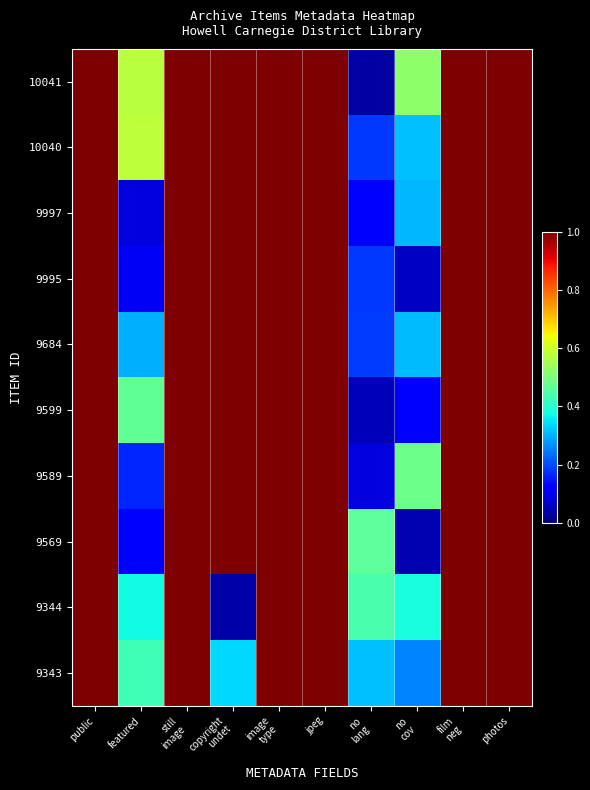

Reading left to right, extract all data points from this chart.

10041: public=1.0	featured=0.6	still
image=1.0	copyright
undet=1.0	image
type=1.0	jpeg=1.0	no
lang=0.0	no
cov=0.5	film
neg=1.0	photos=1.0
10040: public=1.0	featured=0.6	still
image=1.0	copyright
undet=1.0	image
type=1.0	jpeg=1.0	no
lang=0.2	no
cov=0.3	film
neg=1.0	photos=1.0
9997: public=1.0	featured=0.1	still
image=1.0	copyright
undet=1.0	image
type=1.0	jpeg=1.0	no
lang=0.1	no
cov=0.3	film
neg=1.0	photos=1.0
9995: public=1.0	featured=0.1	still
image=1.0	copyright
undet=1.0	image
type=1.0	jpeg=1.0	no
lang=0.2	no
cov=0.1	film
neg=1.0	photos=1.0
9684: public=1.0	featured=0.3	still
image=1.0	copyright
undet=1.0	image
type=1.0	jpeg=1.0	no
lang=0.2	no
cov=0.3	film
neg=1.0	photos=1.0
9599: public=1.0	featured=0.5	still
image=1.0	copyright
undet=1.0	image
type=1.0	jpeg=1.0	no
lang=0.1	no
cov=0.1	film
neg=1.0	photos=1.0
9589: public=1.0	featured=0.2	still
image=1.0	copyright
undet=1.0	image
type=1.0	jpeg=1.0	no
lang=0.1	no
cov=0.5	film
neg=1.0	photos=1.0
9569: public=1.0	featured=0.1	still
image=1.0	copyright
undet=1.0	image
type=1.0	jpeg=1.0	no
lang=0.5	no
cov=0.0	film
neg=1.0	photos=1.0
9344: public=1.0	featured=0.4	still
image=1.0	copyright
undet=0.0	image
type=1.0	jpeg=1.0	no
lang=0.4	no
cov=0.4	film
neg=1.0	photos=1.0
9343: public=1.0	featured=0.4	still
image=1.0	copyright
undet=0.3	image
type=1.0	jpeg=1.0	no
lang=0.3	no
cov=0.3	film
neg=1.0	photos=1.0